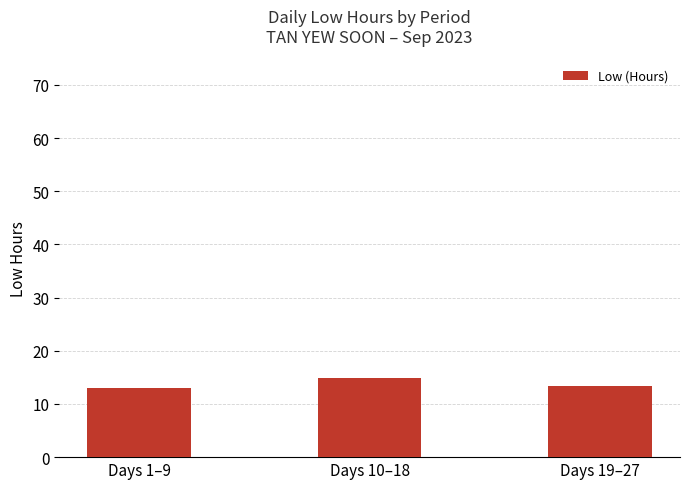

The chart shows a value of 14.9 at Days 10–18. True or false?

True